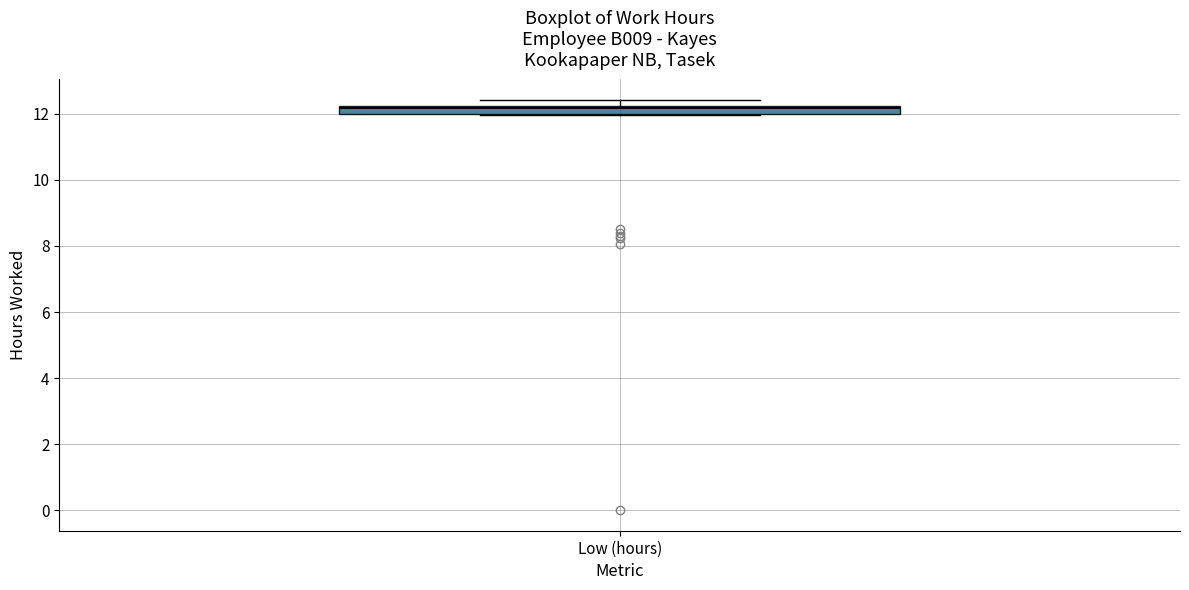

Where is the upper edge of the box for Low (hours) on the y-axis? The values are not printed on the chart, so give them approximately, as read against the axis.

12.2